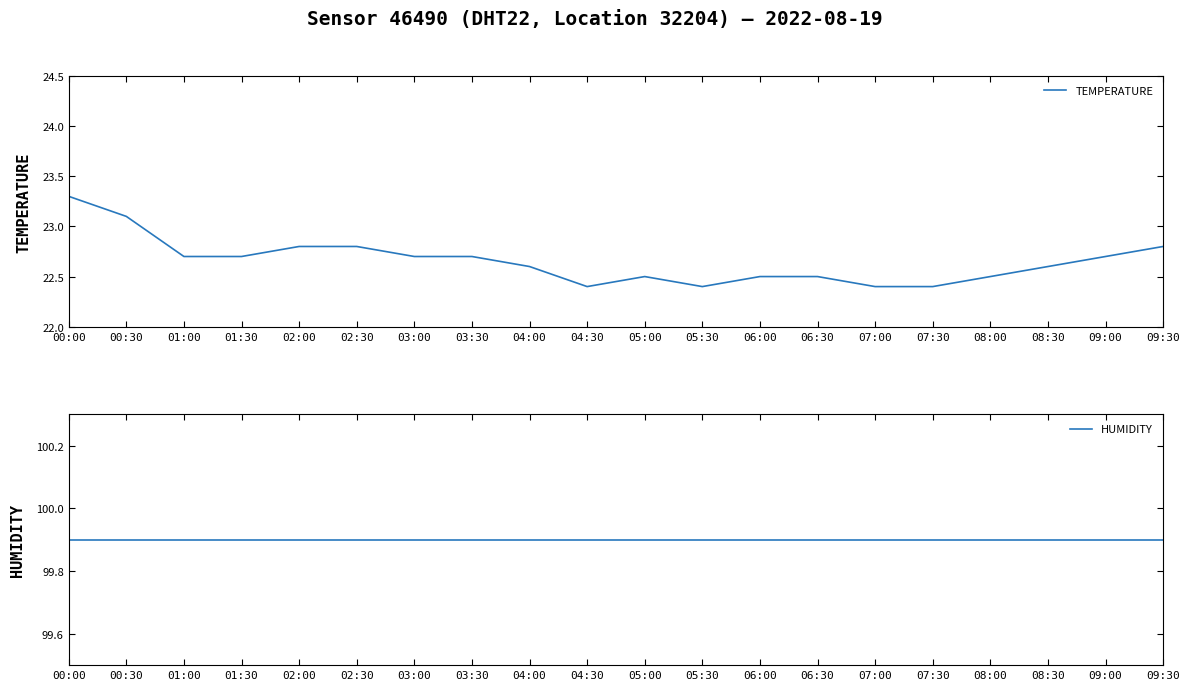

Which series has the largest range (max minus min)?

TEMPERATURE